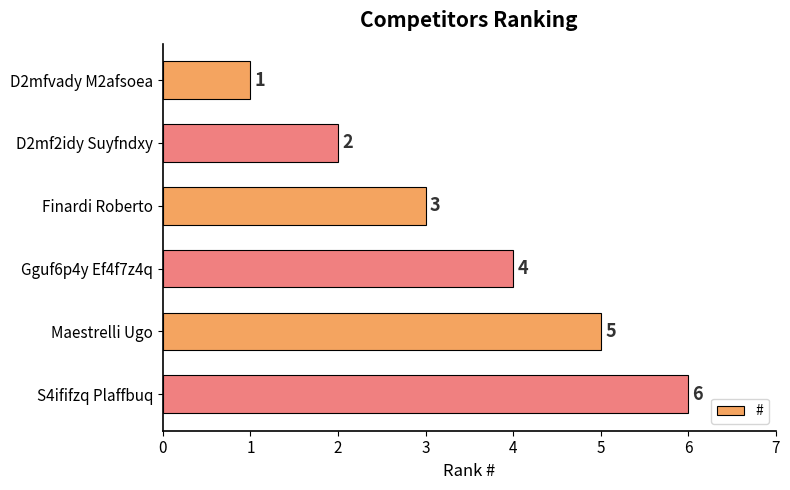

The chart shows a value of 1 at D2mf2idy Suyfndxy. True or false?

False